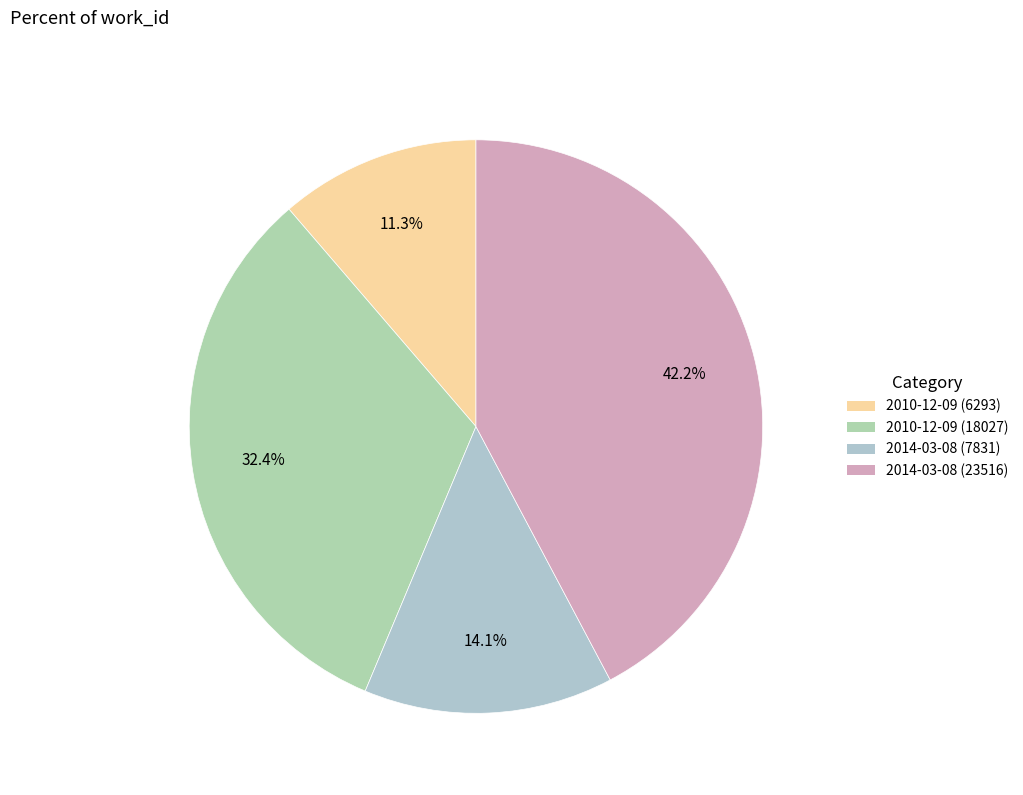

True or false: 2010-12-09 (6293) accounts for 11% of the total.

True